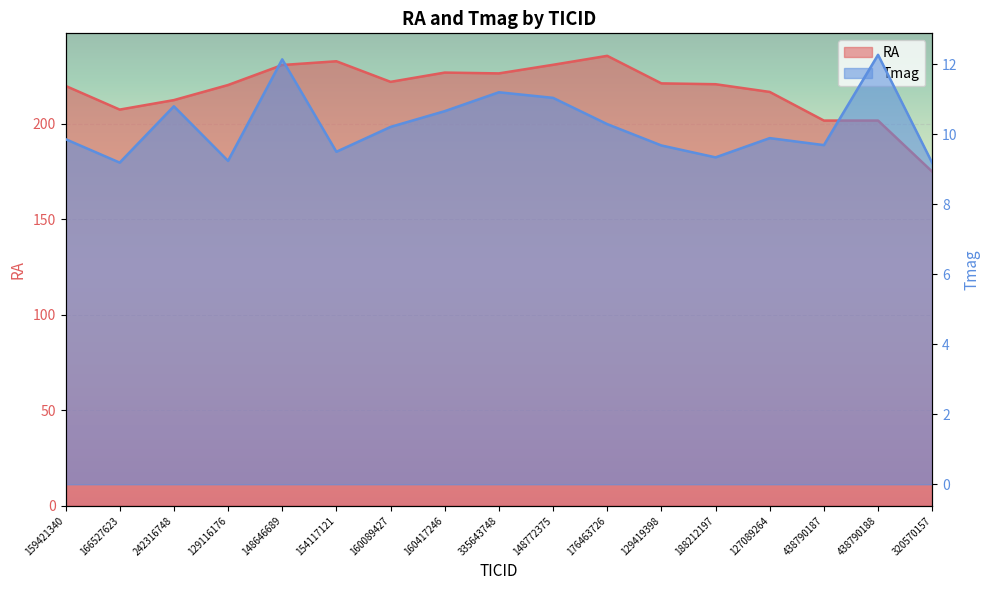

How many interior local valleys does the RA series have?

4